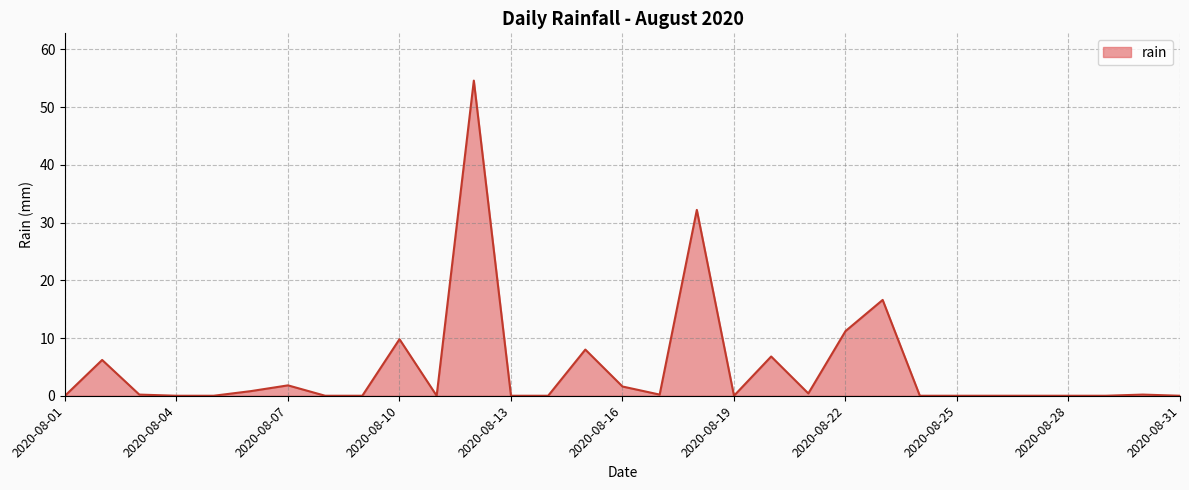

What is the maximum value shown in the chart?

54.6